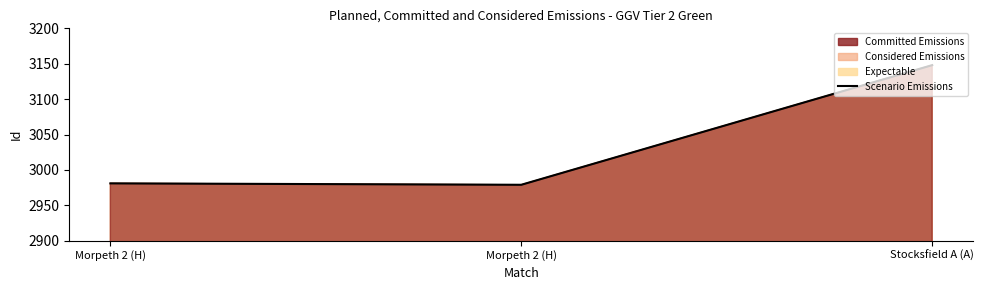

What value does the data have at Stocksfield A (A), to the nearest 10?

3150